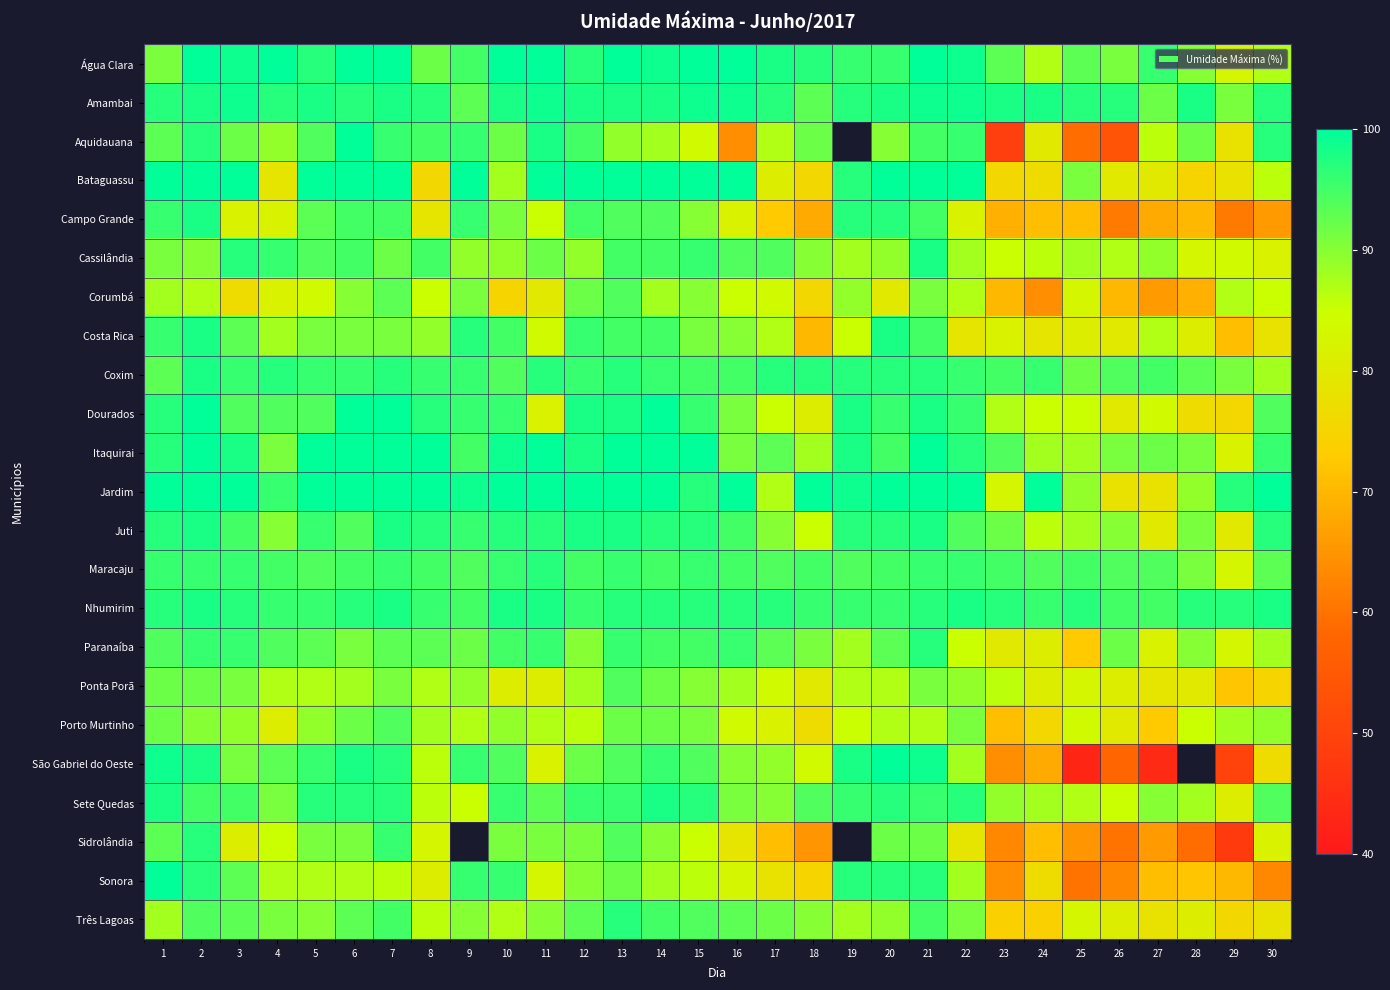

At 24, list the series in order from largest to smallest.

Jardim, Amambai, Coxim, Nhumirim, Maracaju, Itaquirai, Sete Quedas, Água Clara, Cassilândia, Juti, Dourados, Paranaíba, Ponta Porã, Aquidauana, Costa Rica, Bataguassu, Sonora, Porto Murtinho, Três Lagoas, Campo Grande, Sidrolândia, São Gabriel do Oeste, Corumbá